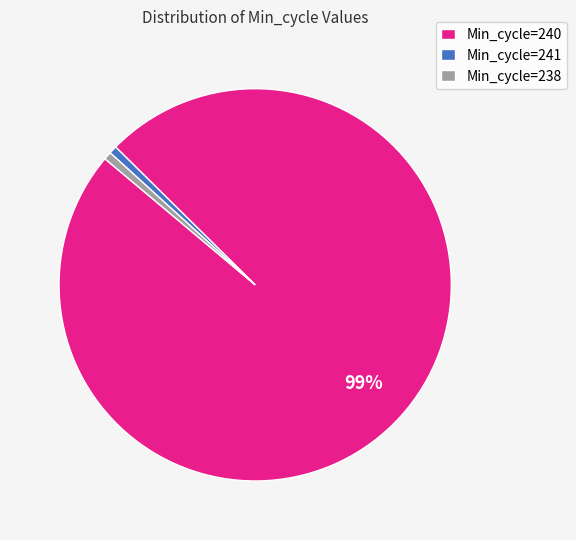

Between Min_cycle=240 and Min_cycle=238, which is larger?

Min_cycle=240